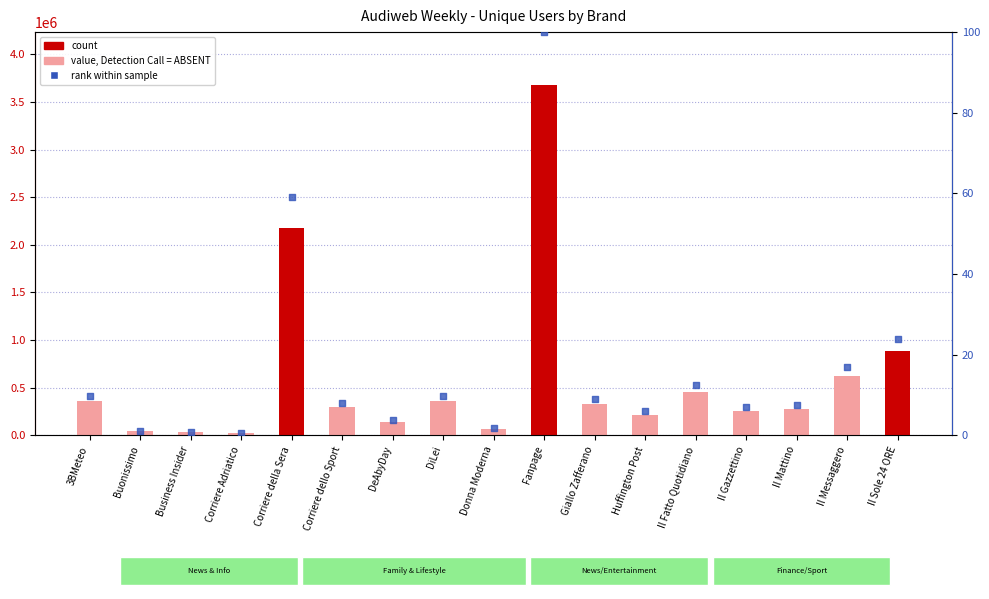

Is the value of Utenti Unici (count) at Il Mattino greater than the value of Percentile rank at DiLei?

Yes